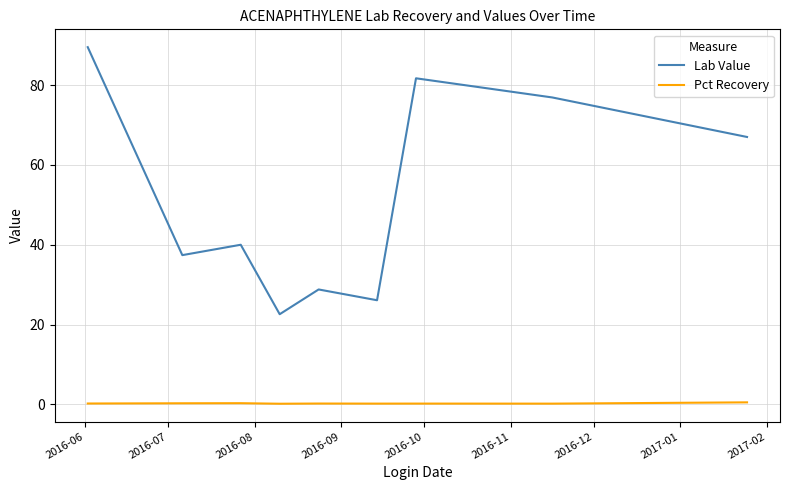

Which series has the largest range (max minus min)?

Lab Value